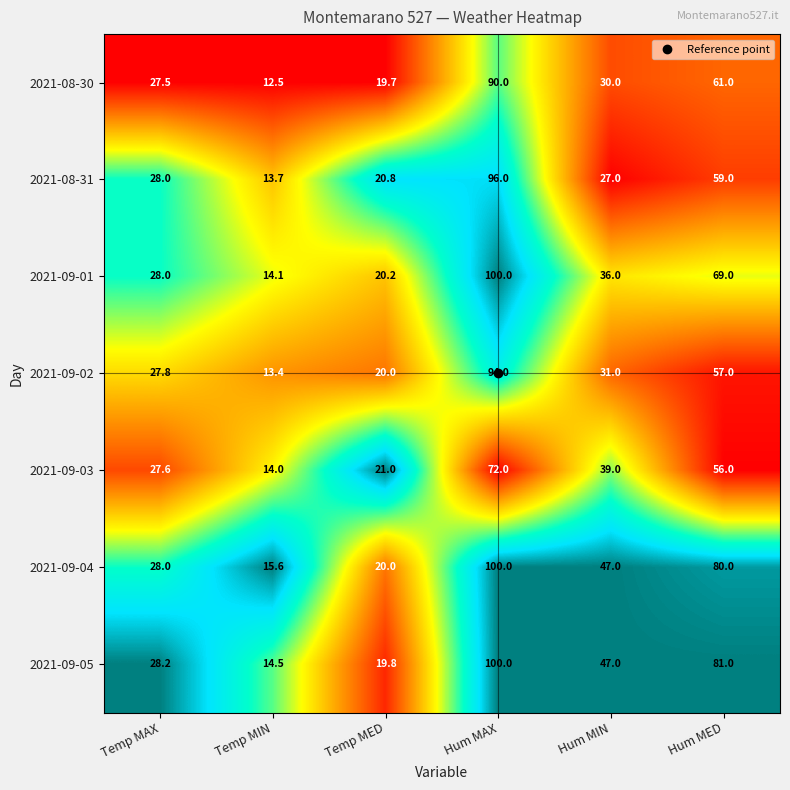

What is the sum of all 2021-09-02 values?

243.2